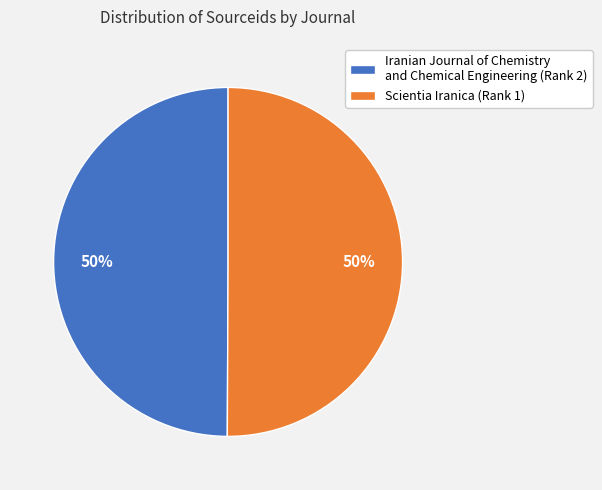

What is the ratio of the value at Iranian Journal of Chemistry and Chemical Engineering (Rank 2) to the value at Scientia Iranica (Rank 1)?

1.0